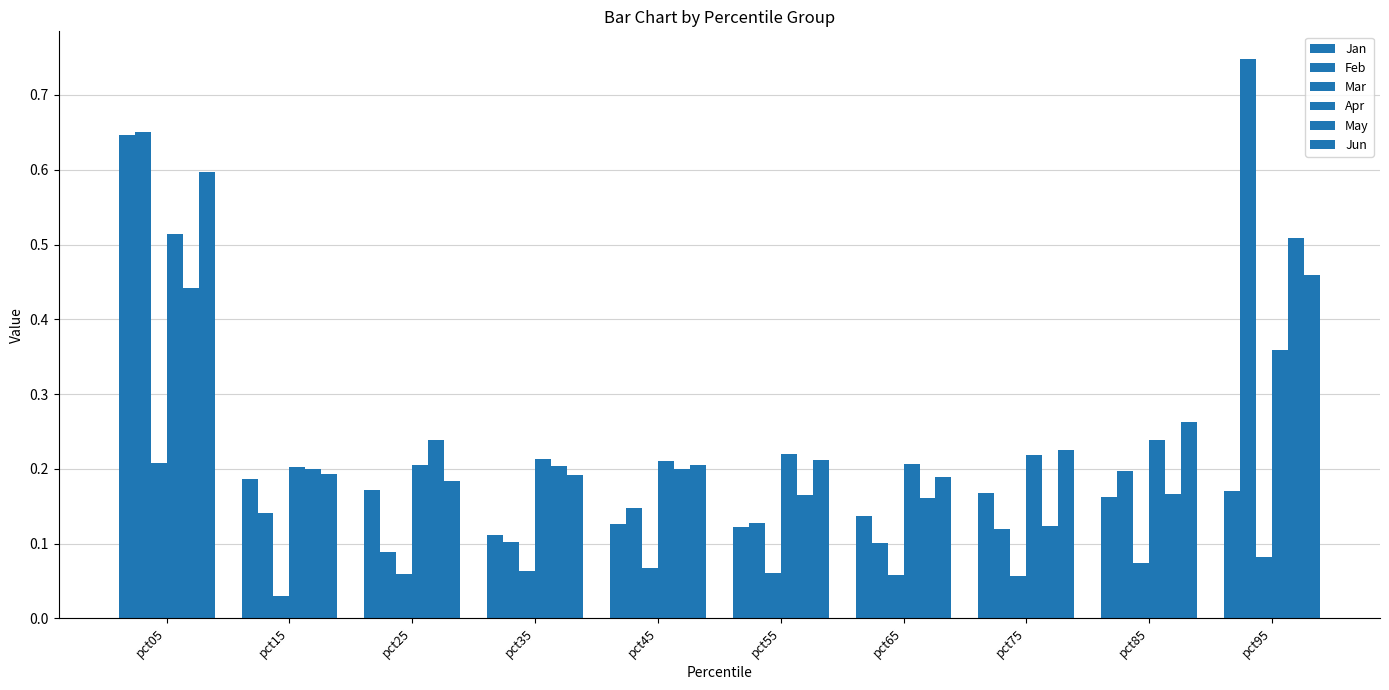

What is the difference between the highest and lowest values at pct85?

0.2